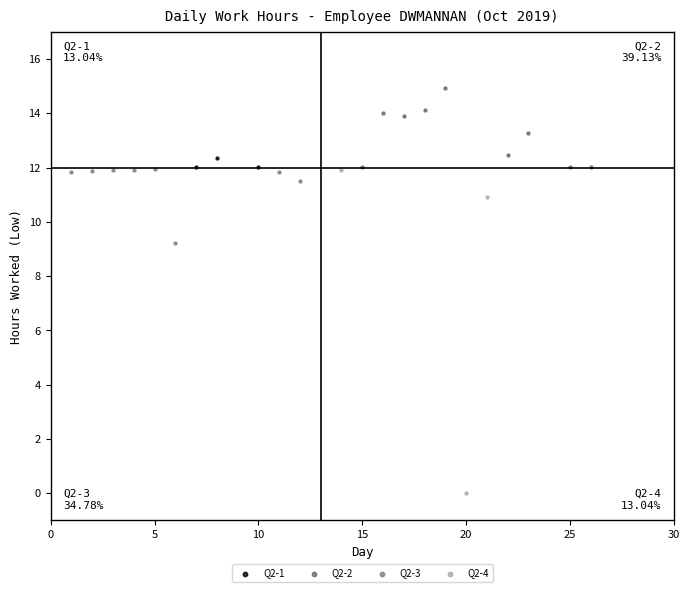

Which series reaches the maximum Y coordinate?

Q2-2